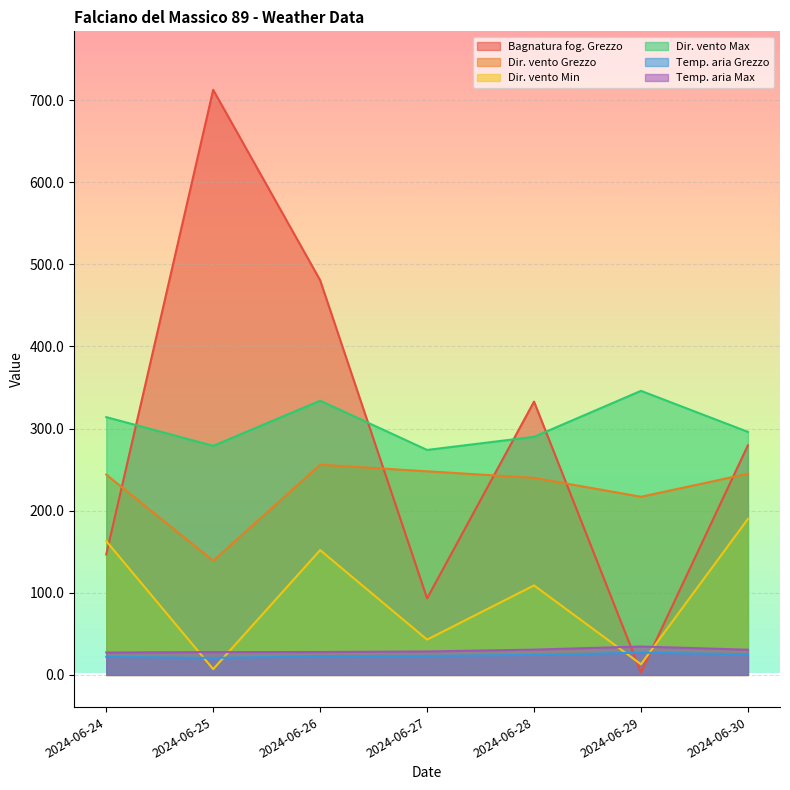

True or false: Temp. aria Grezzo has a value of 27.1 at 2024-06-29.

True